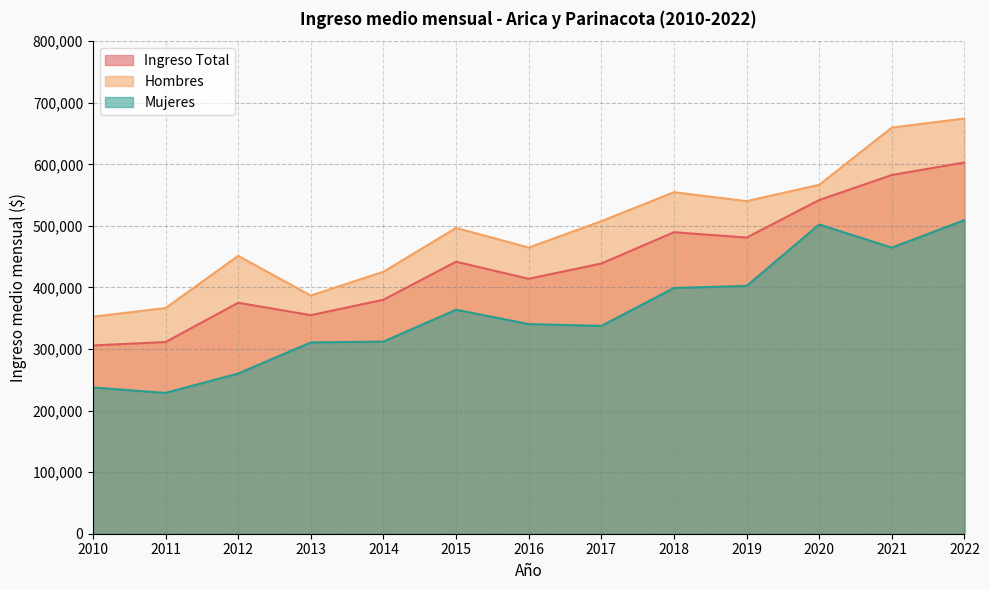

Rank the series by their maximum value, from highest to lowest.

Hombres, Ingreso Total, Mujeres